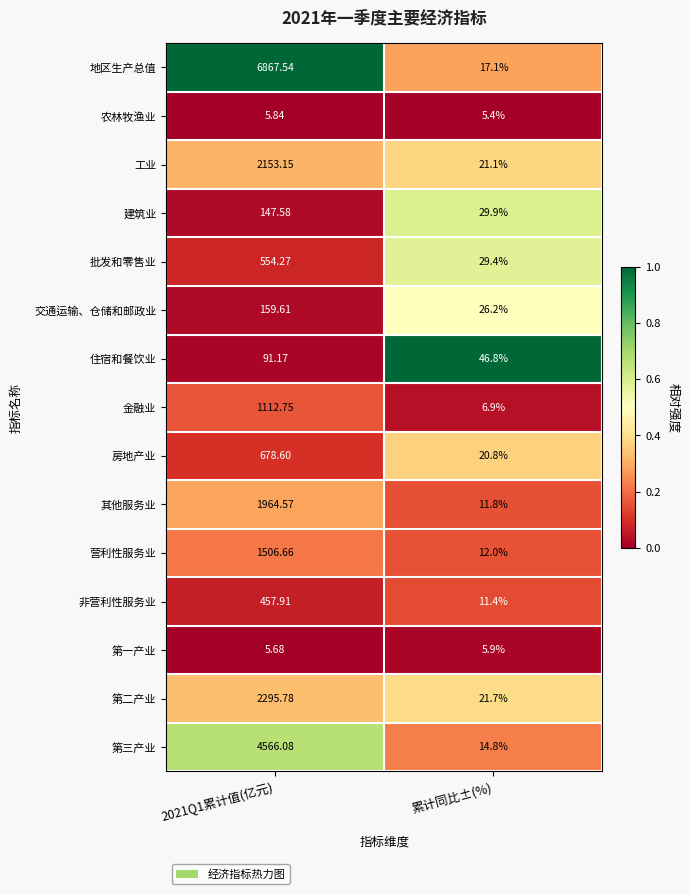

Which series has the largest total across all categories?

地区生产总值